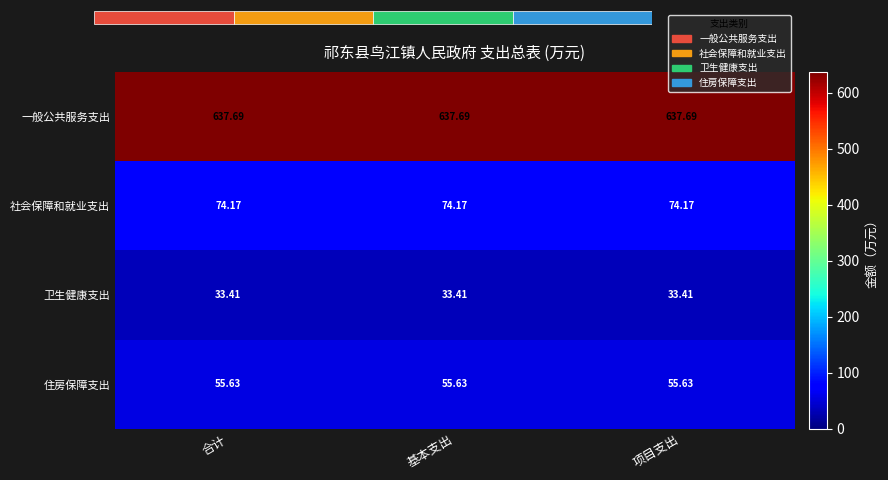

Which has a higher value, 项目支出 or 合计?

项目支出